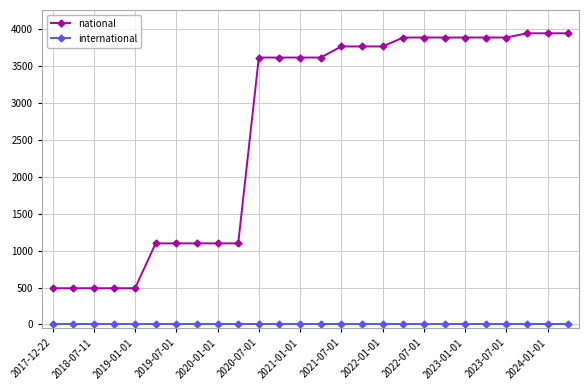

True or false: international and national intersect in this chart.

False